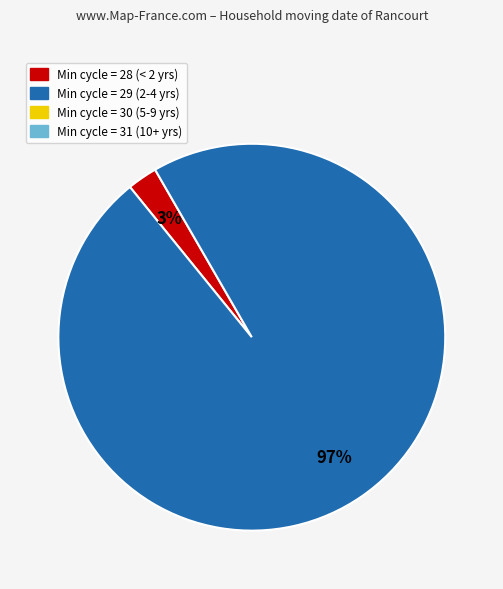

Is there a majority slice in this chart?

Yes